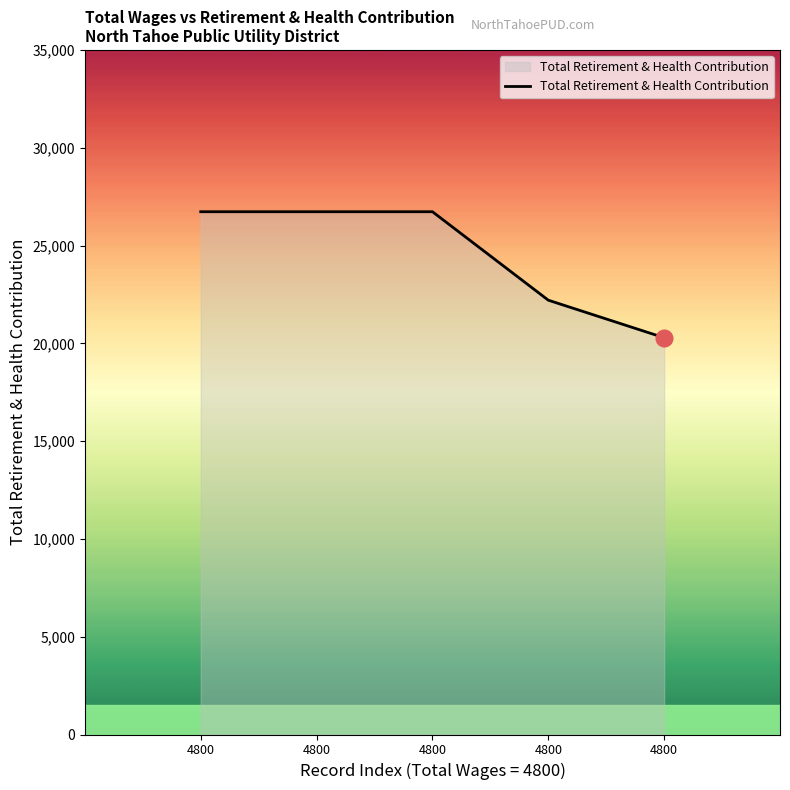

Which category has the lowest value across all series?

4800.0